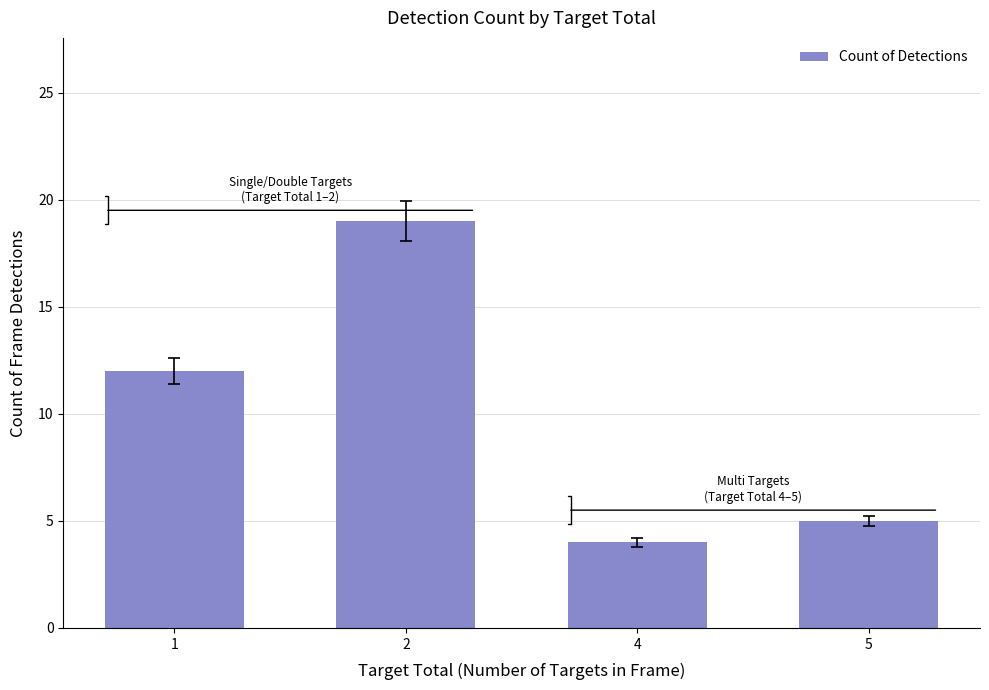

What is the smallest value displayed?

4